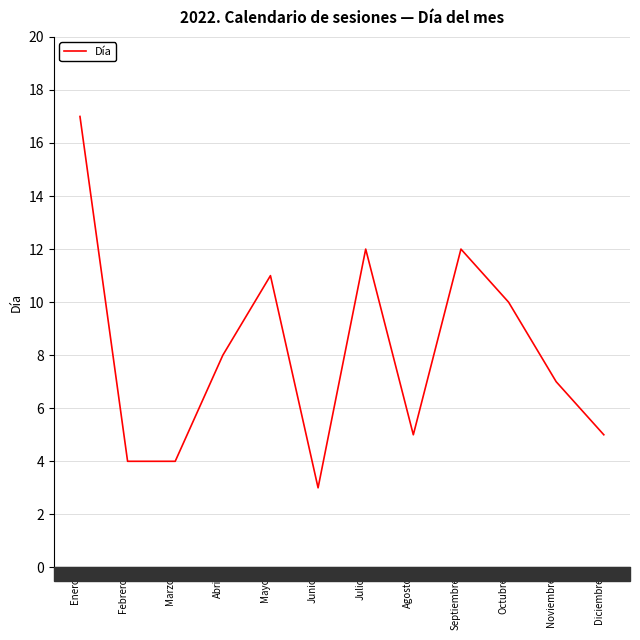

Between Noviembre and Abril, which is larger?

Abril